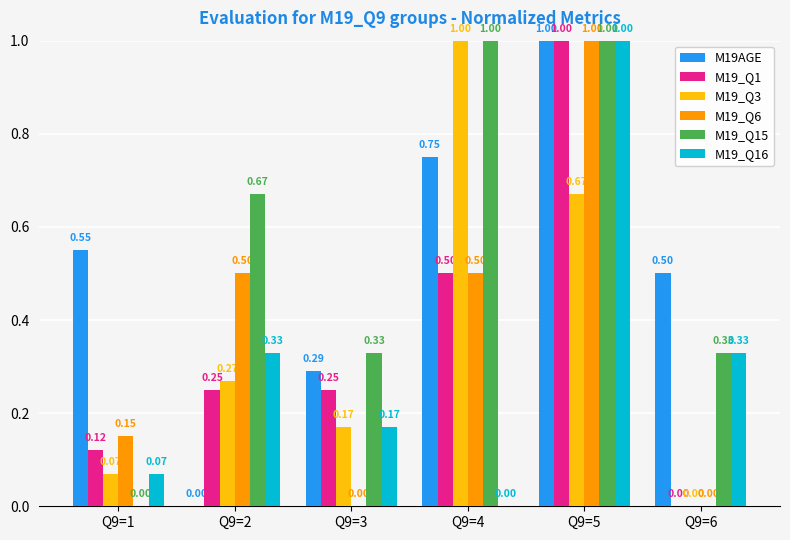

What is the sum of the M19_Q6 values at Q9=2 and Q9=5?

1.5